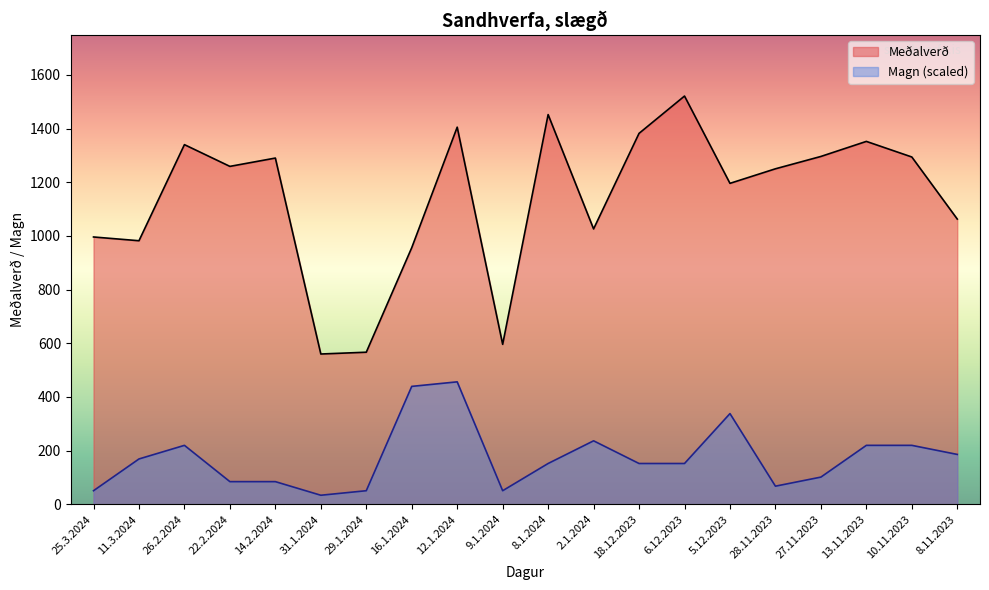

True or false: Magn and Meðalverð cross at least once.

False